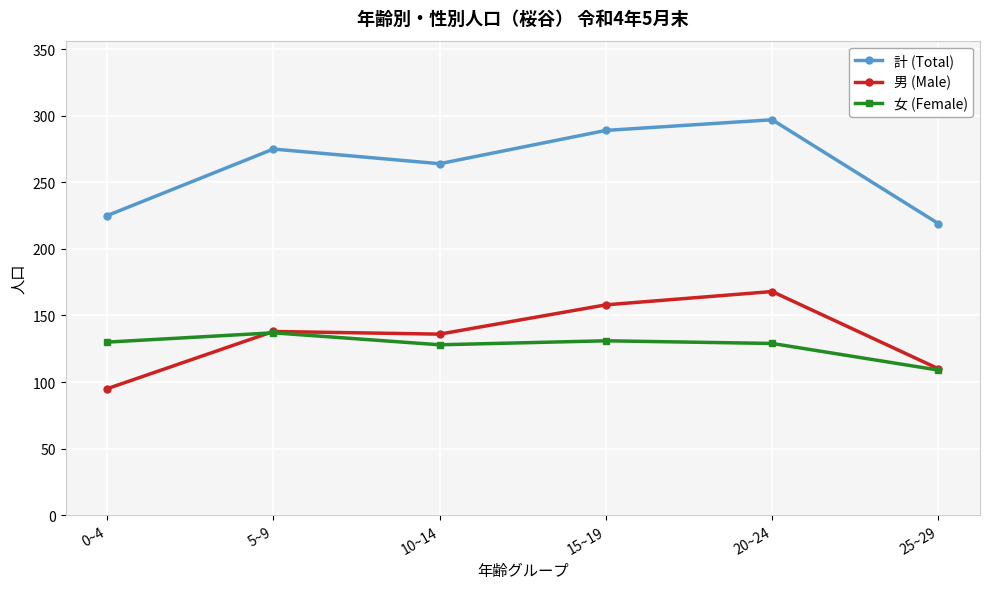

Which series has the largest total across all categories?

計 (Total)